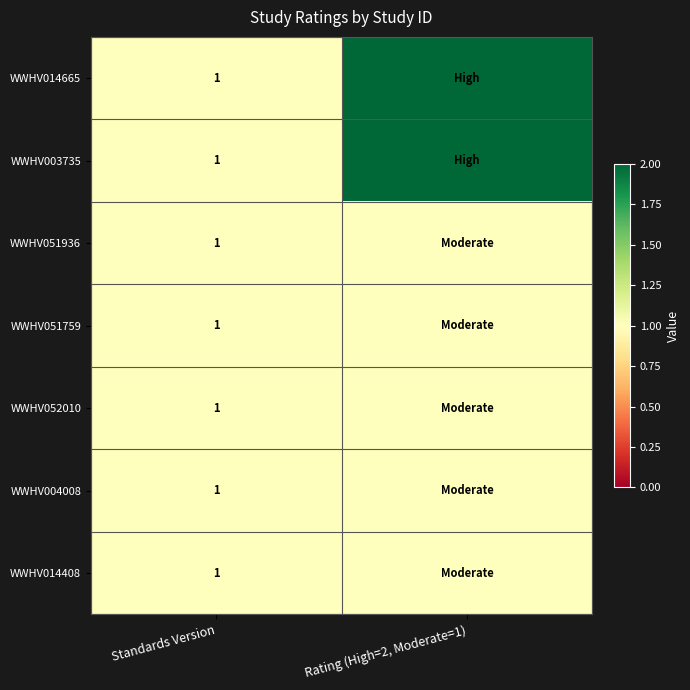

The WWHV004008 series shows 1 at Standards Version. True or false?

True